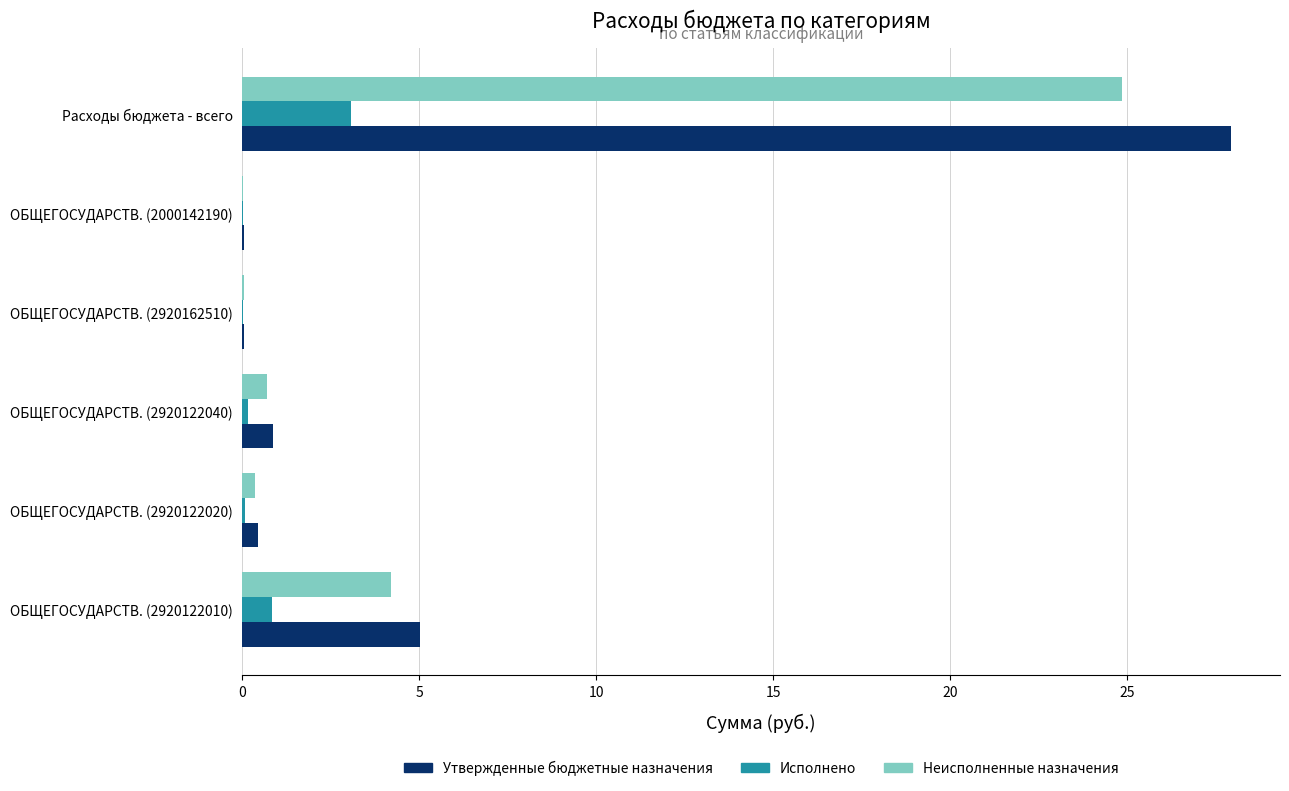

Is it true that Исполнено equals 0.0 at ОБЩЕГОСУДАРСТВ. (2000142190)?

True